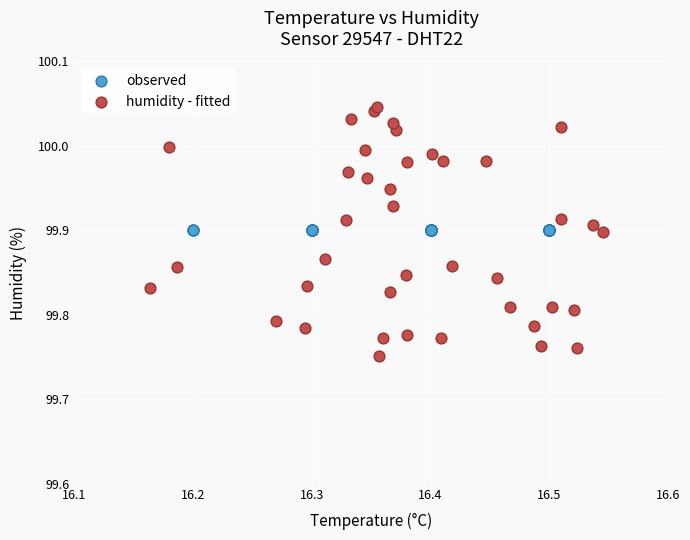

Which series contains the highest Y value?

humidity - fitted